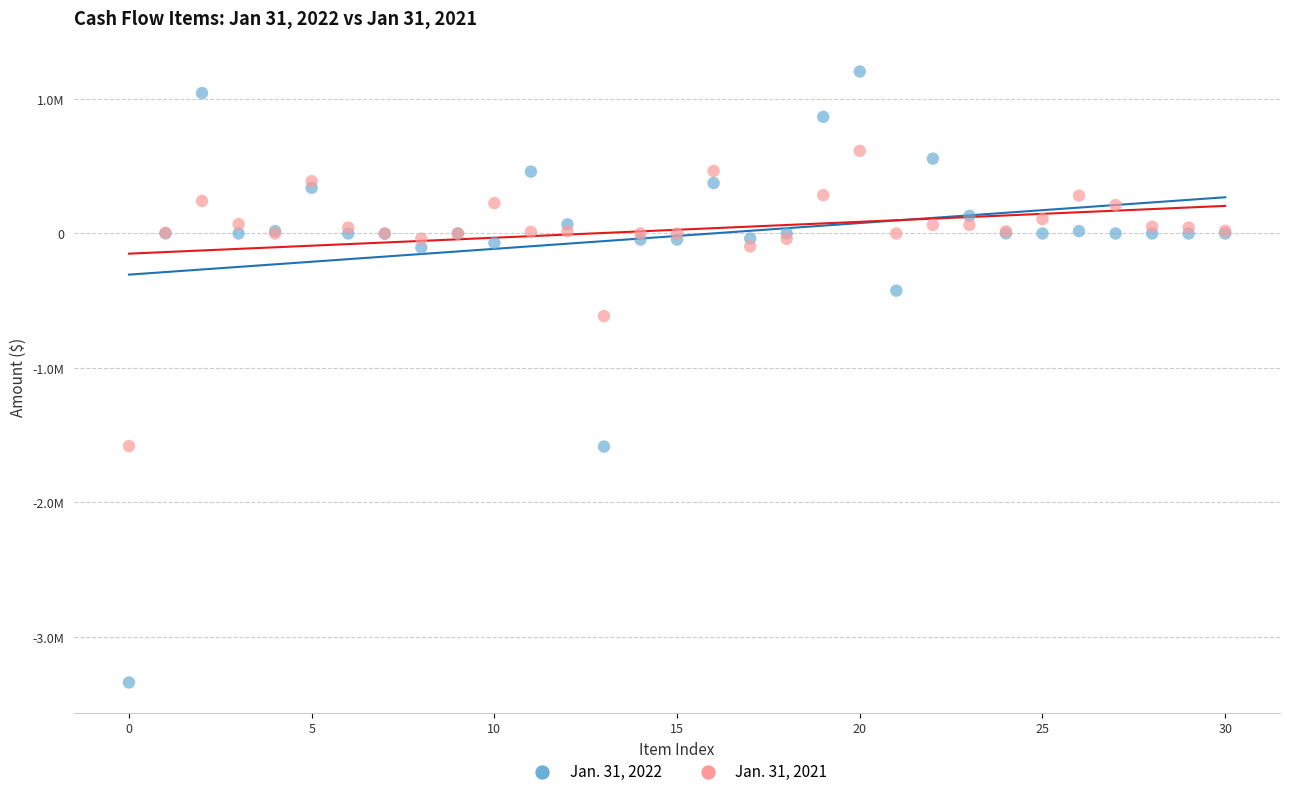

What are all the series names shown in the legend?

Jan. 31, 2022, Jan. 31, 2021